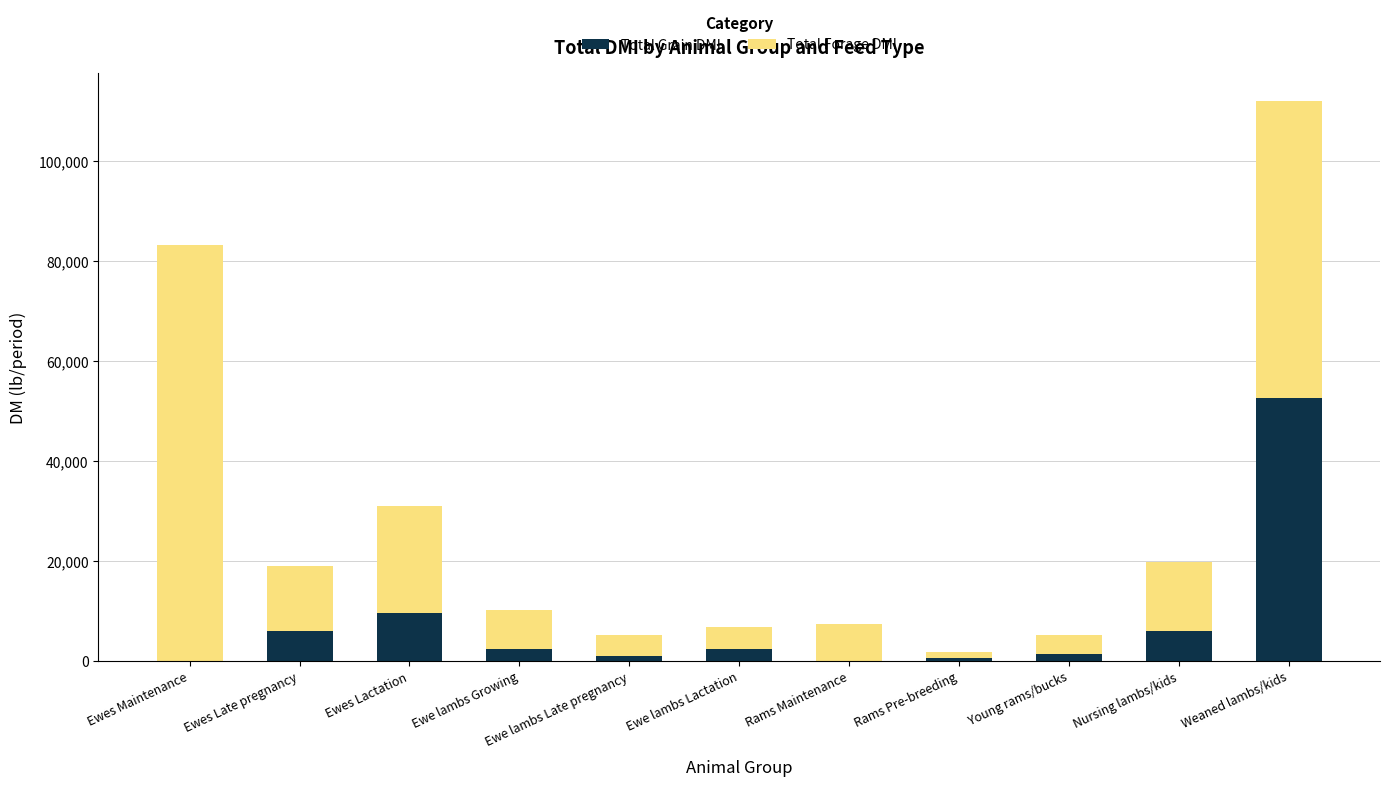

At which category is the sum across all series the highest?

Weaned lambs/kids